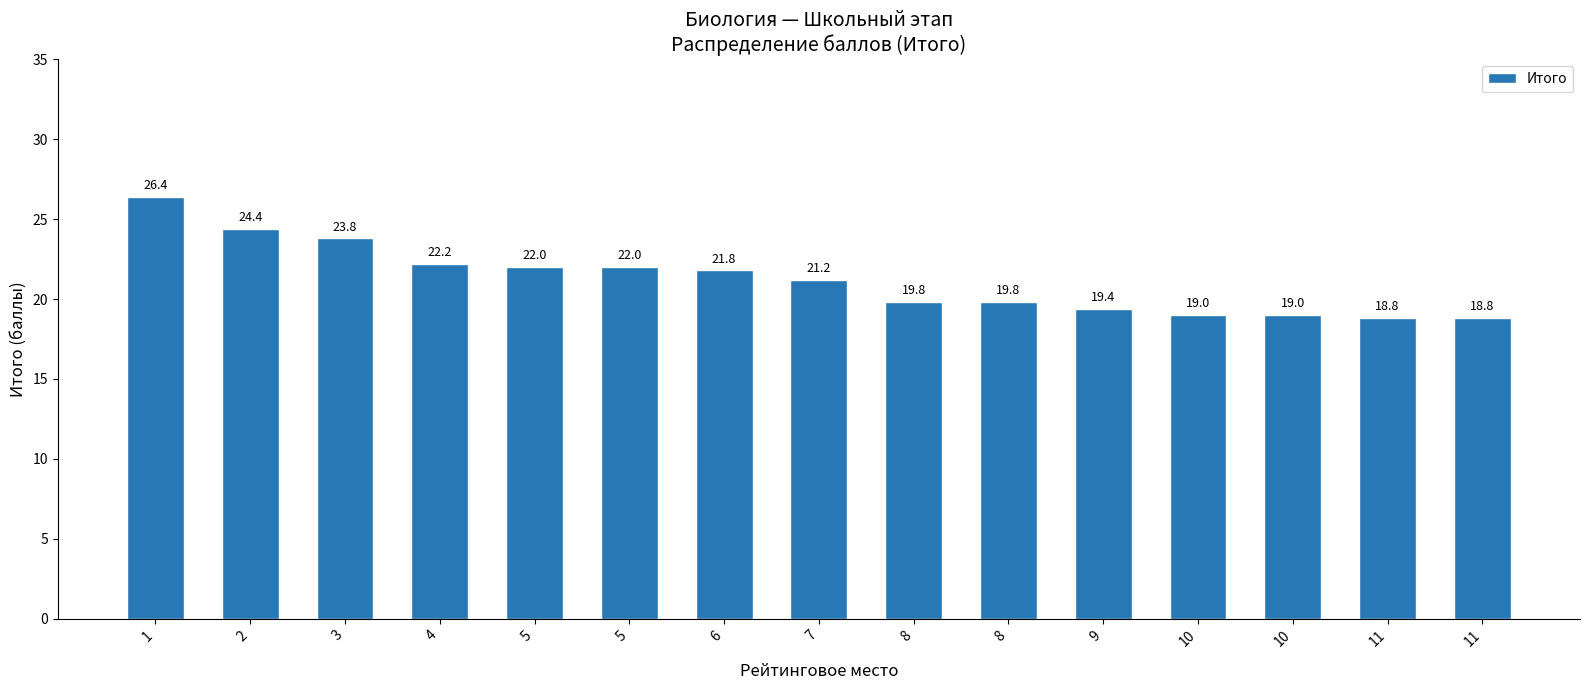

What is the value of the 12th bar from the left?

19.0